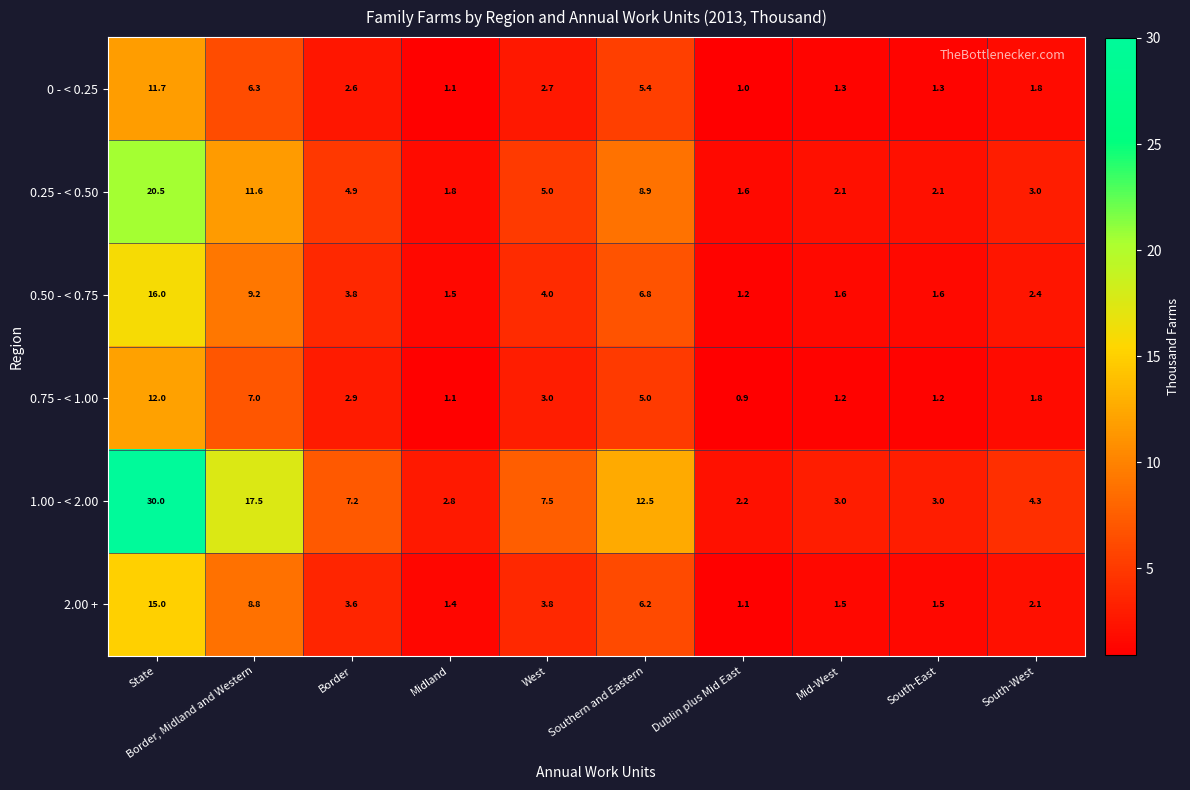

What is the average value of the 0.50 - < 0.75 series?

4.8